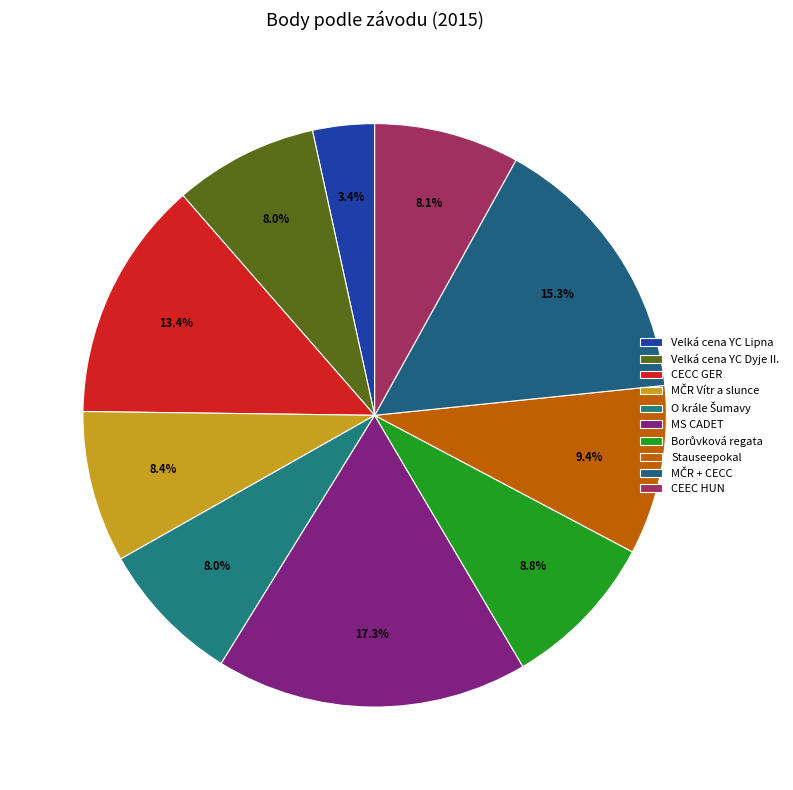

To the nearest percent, what is the difference between the Velká cena YC Dyje II. and Velká cena YC Lipna slice percentages?

5%